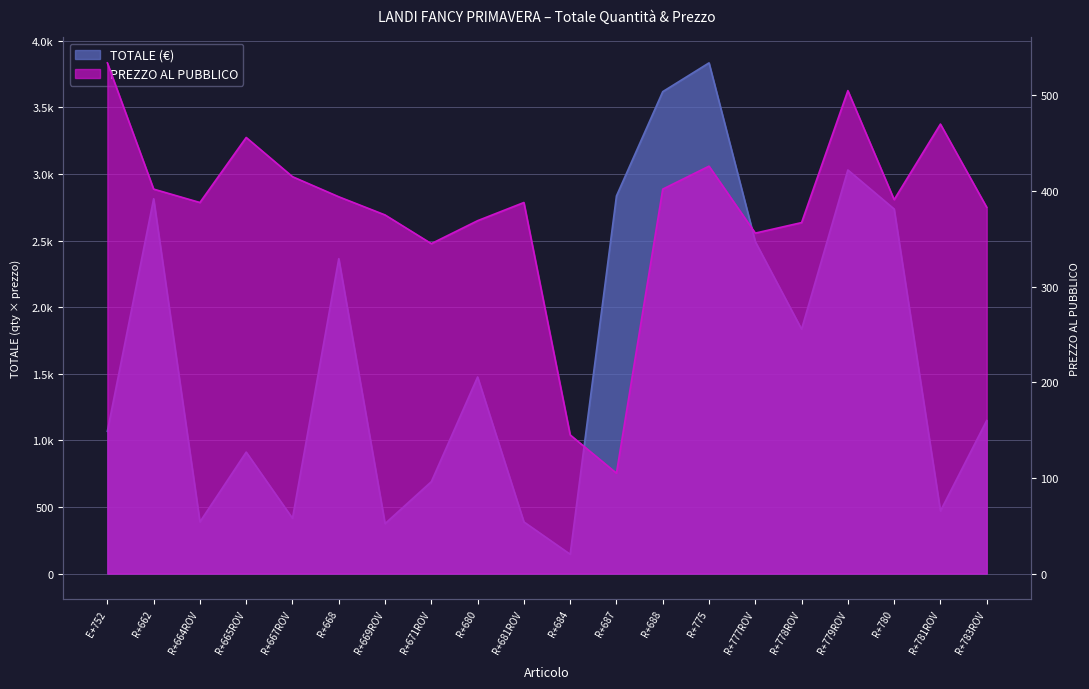

How many data points are less than 391?

10